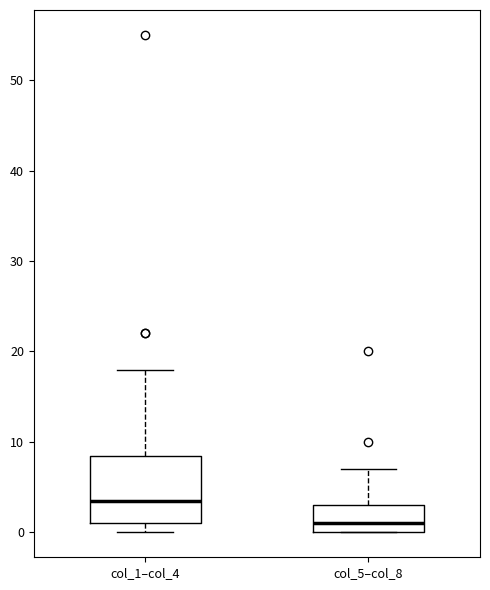

Which box's median line is the highest?

col_1–col_4